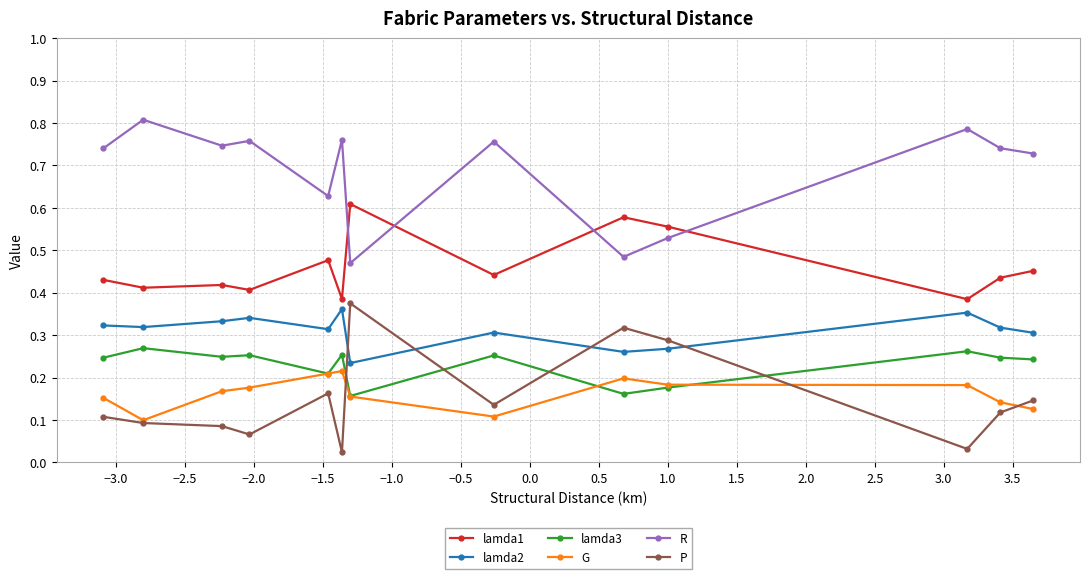

True or false: lamda3 has more than 1 interior local peaks.

True